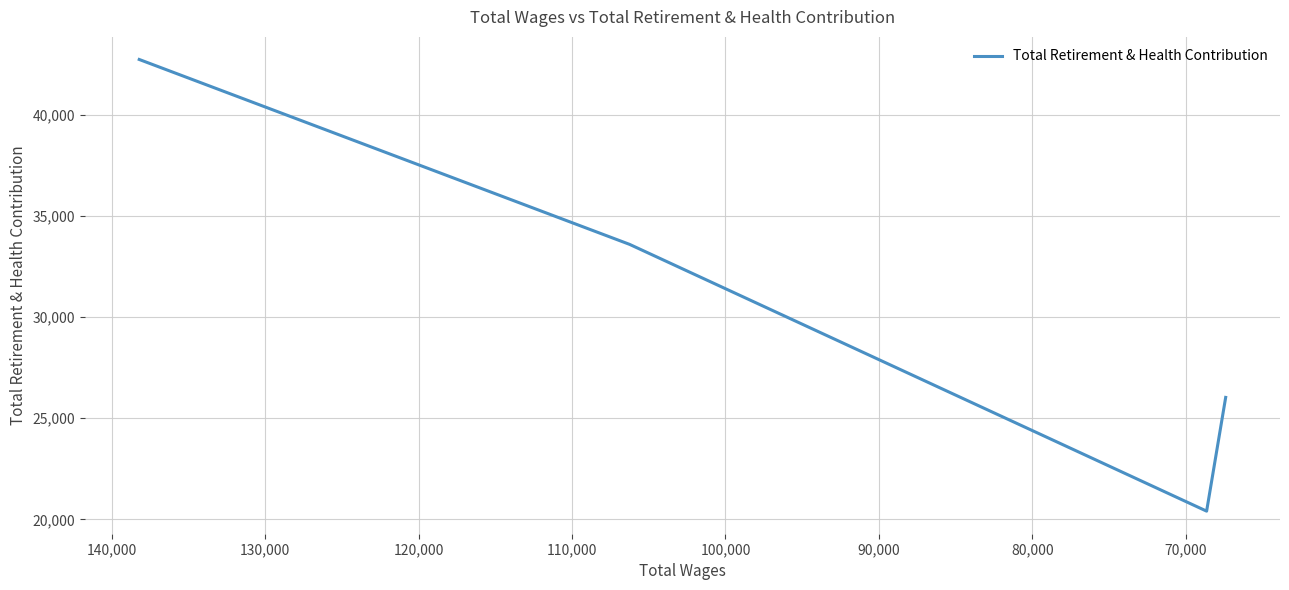

Is it true that the value at 80,000 is 6417?

False